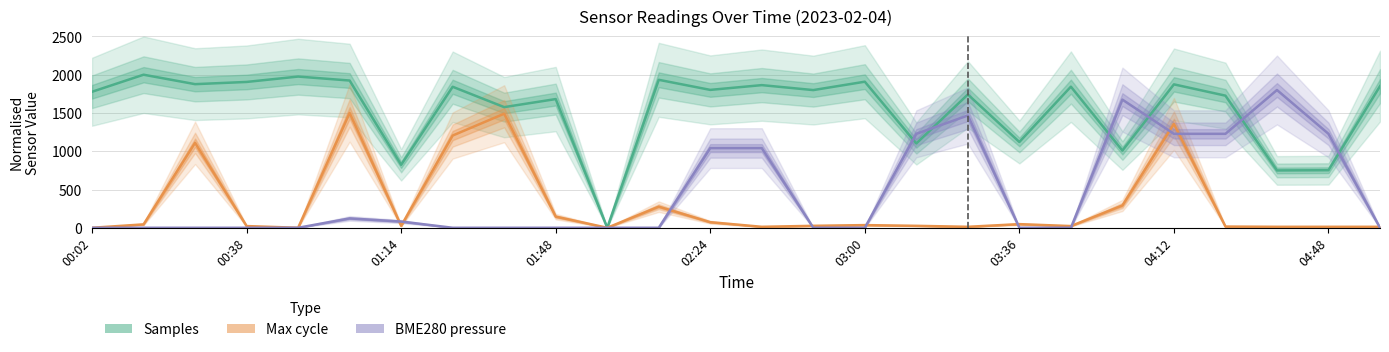

What is the maximum value for Max_cycle?

1500.0